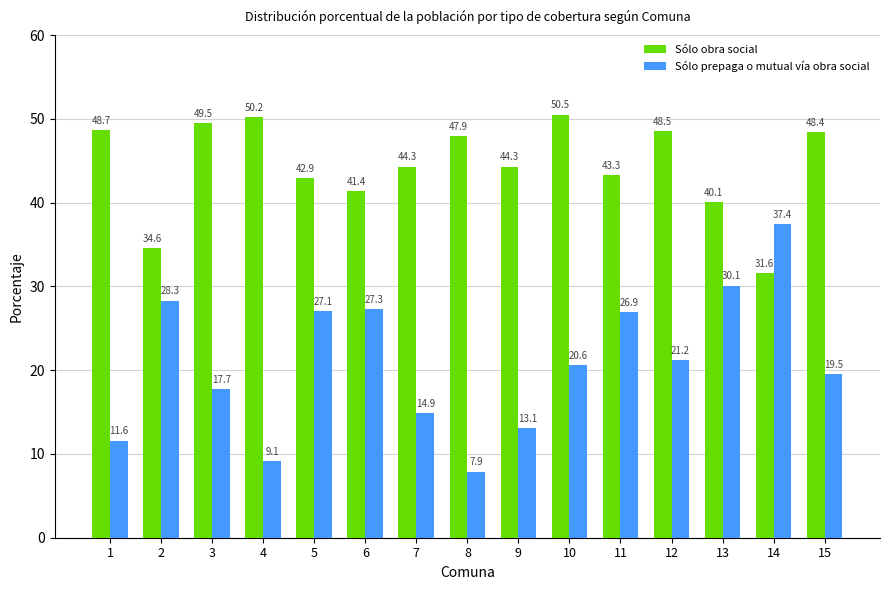

Reading left to right, what are all the values shown in this chart?

Sólo obra social: 1=48.7	2=34.6	3=49.5	4=50.2	5=42.9	6=41.4	7=44.3	8=47.9	9=44.3	10=50.5	11=43.3	12=48.5	13=40.1	14=31.6	15=48.4
Sólo prepaga o mutual vía obra social: 1=11.6	2=28.3	3=17.7	4=9.1	5=27.1	6=27.3	7=14.9	8=7.9	9=13.1	10=20.6	11=26.9	12=21.2	13=30.1	14=37.4	15=19.5